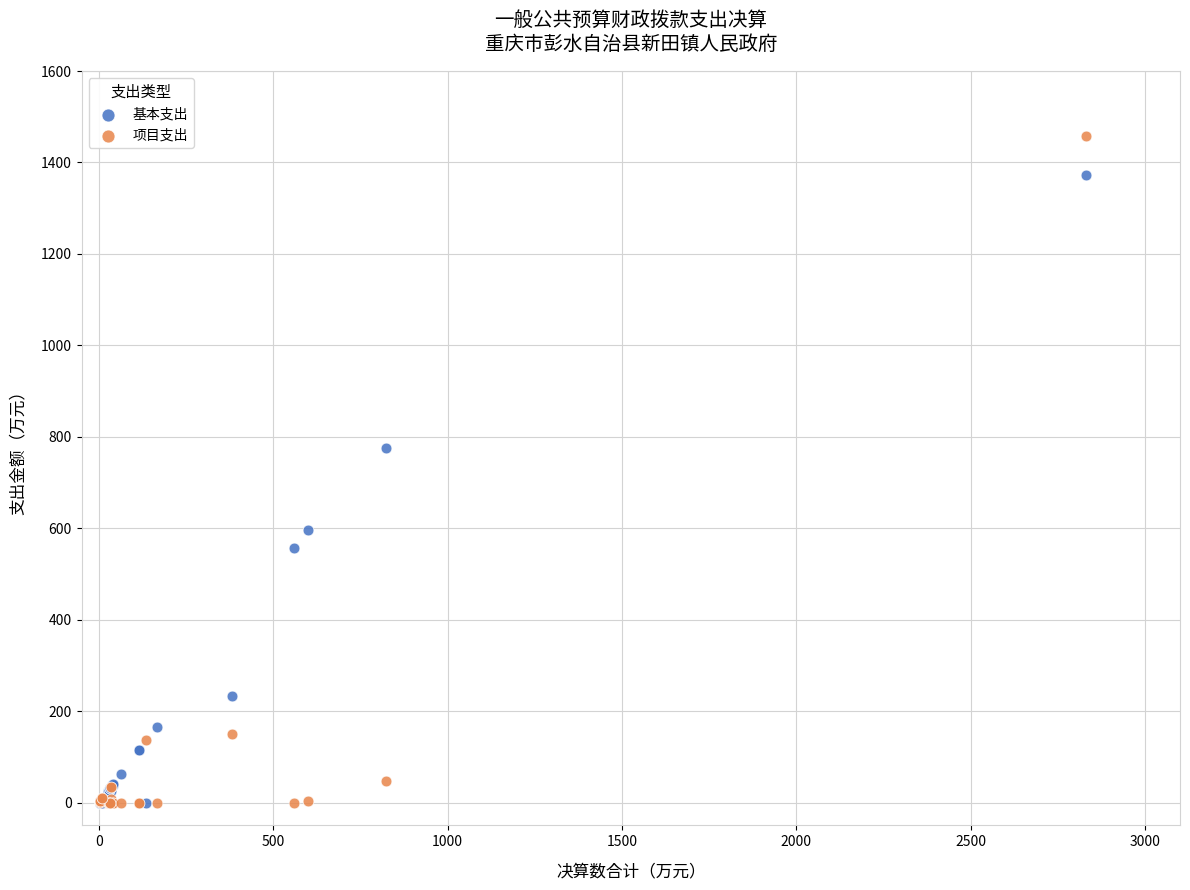

Which series has the largest Y range (max minus min)?

项目支出